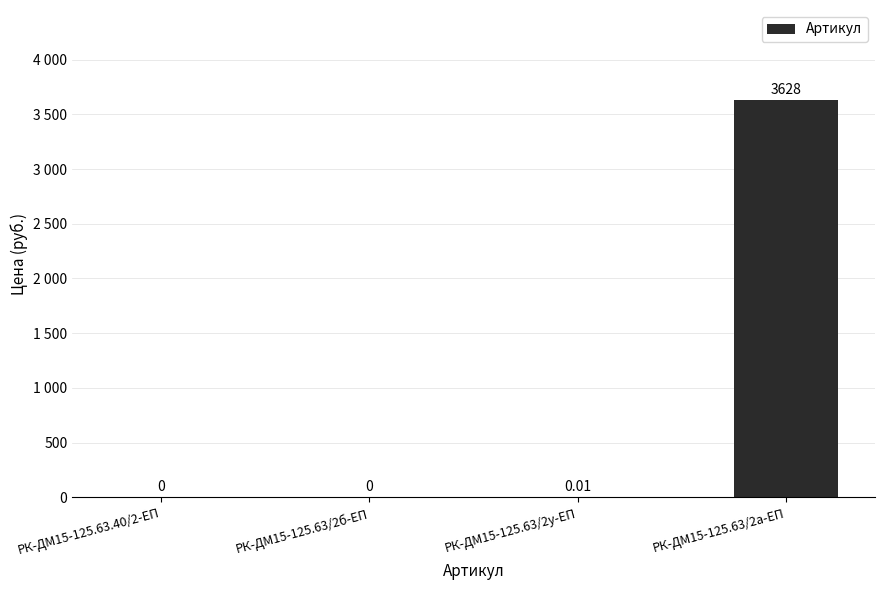

What is the label of the 4th bar from the left?

РК-ДМ15-125.63/2а-ЕП